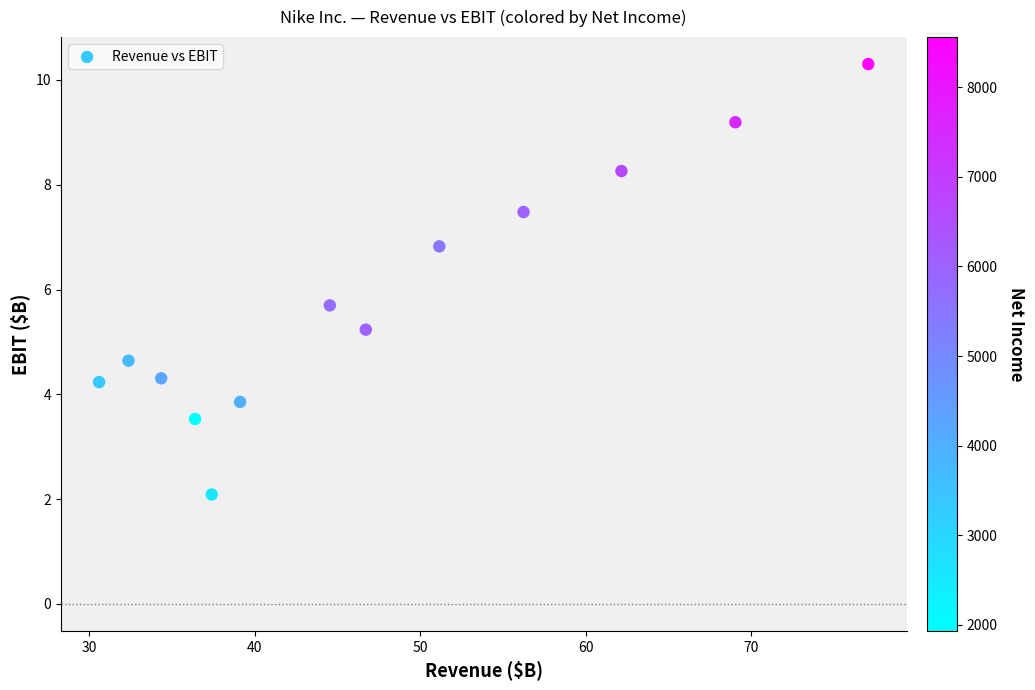

What is the range of Y values (max minus min)?

8.2